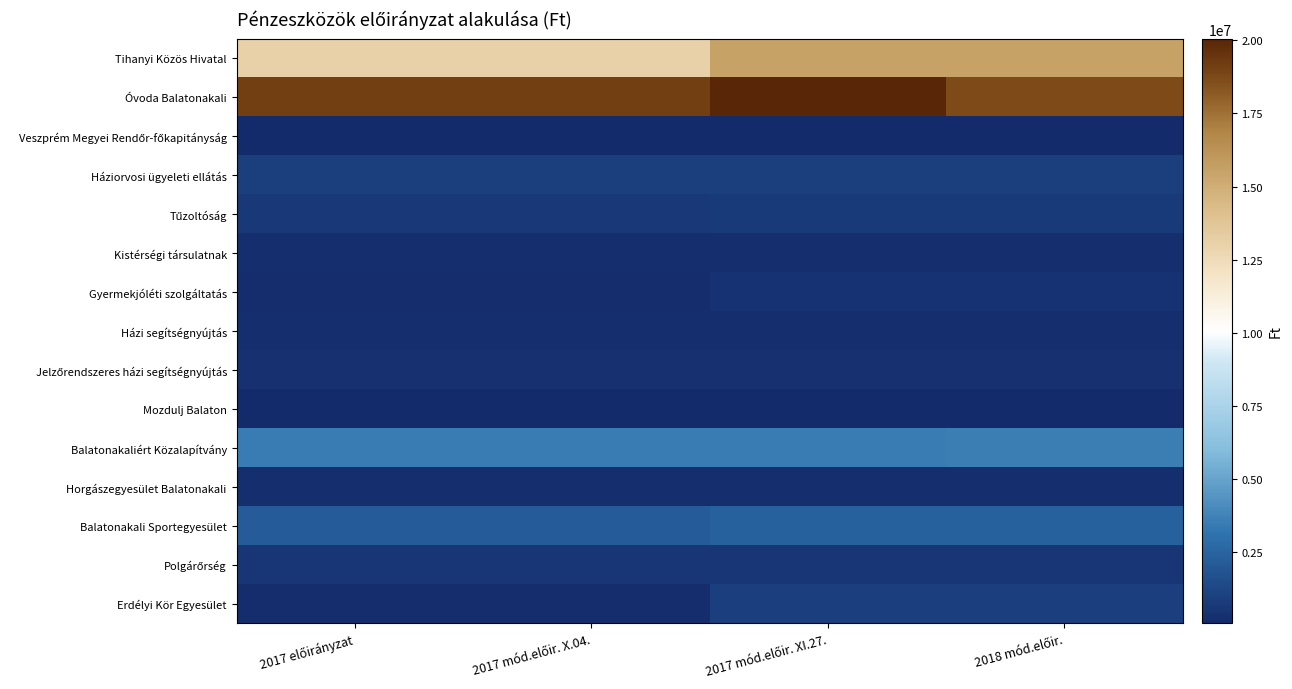

At 2017 előirányzat, list the series in order from smallest to largest.

Veszprém Megyei Rendőr-főkapitányság, Mozdulj Balaton, Gyermekjóléti szolgáltatás, Erdélyi Kör Egyesület, Házi segítségnyújtás, Horgászegyesület Balatonakali, Kistérségi társulatnak, Jelzőrendszeres házi segítségnyújtás, Polgárőrség, Tűzoltóság, Háziorvosi ügyeleti ellátás, Balatonakali Sportegyesület, Balatonakaliért Közalapítvány, Tihanyi Közös Hivatal, Óvoda Balatonakali